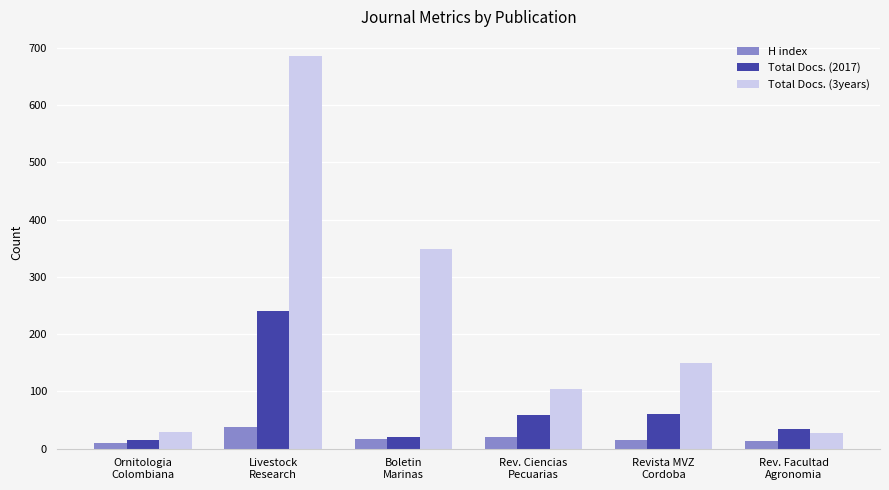

At Rev. Facultad
Agronomia, list the series in order from largest to smallest.

Total Docs. (2017), Total Docs. (3years), H index